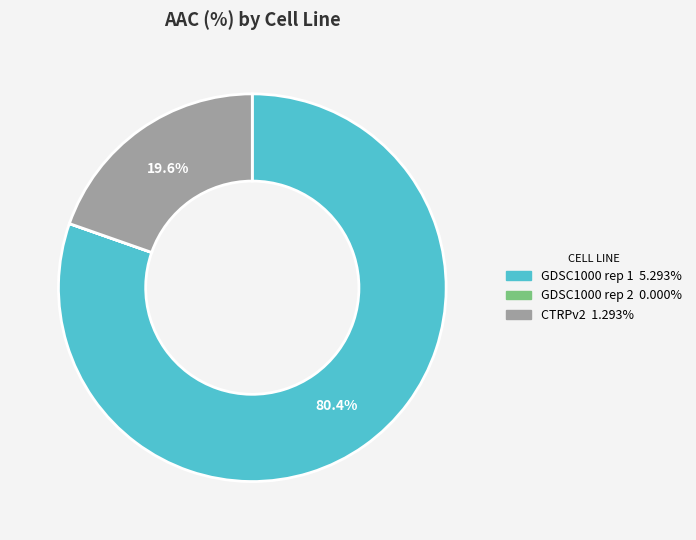

Which slice is the largest?

GDSC1000 rep 1